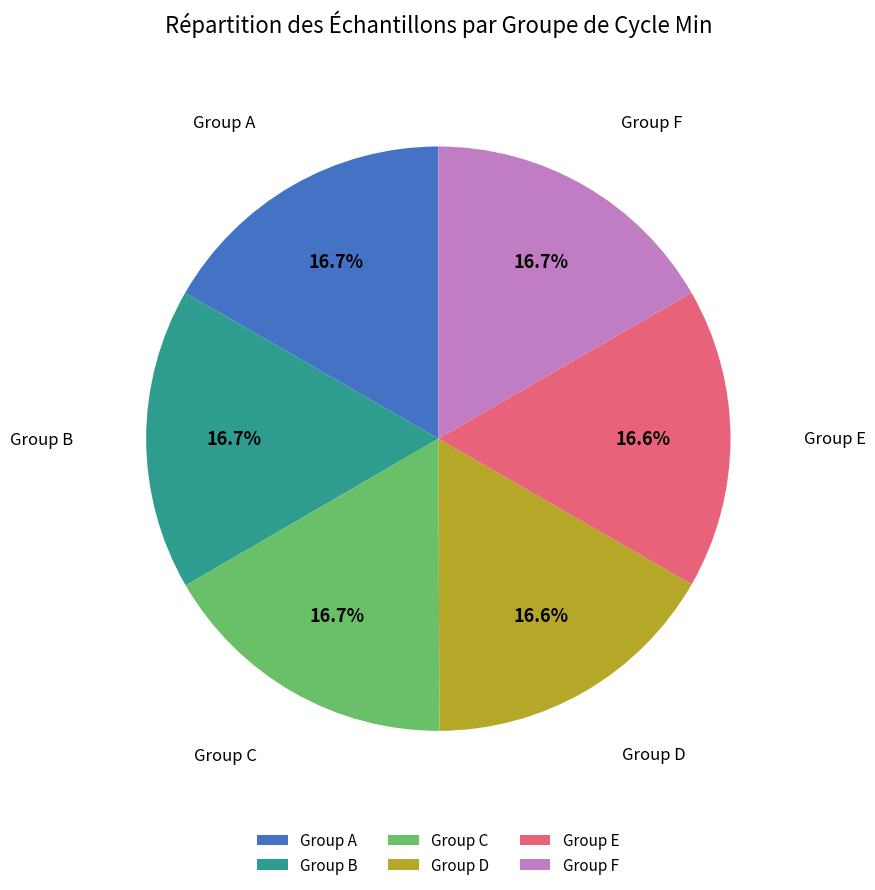

Is there any slice that represents more than half of the pie?

No